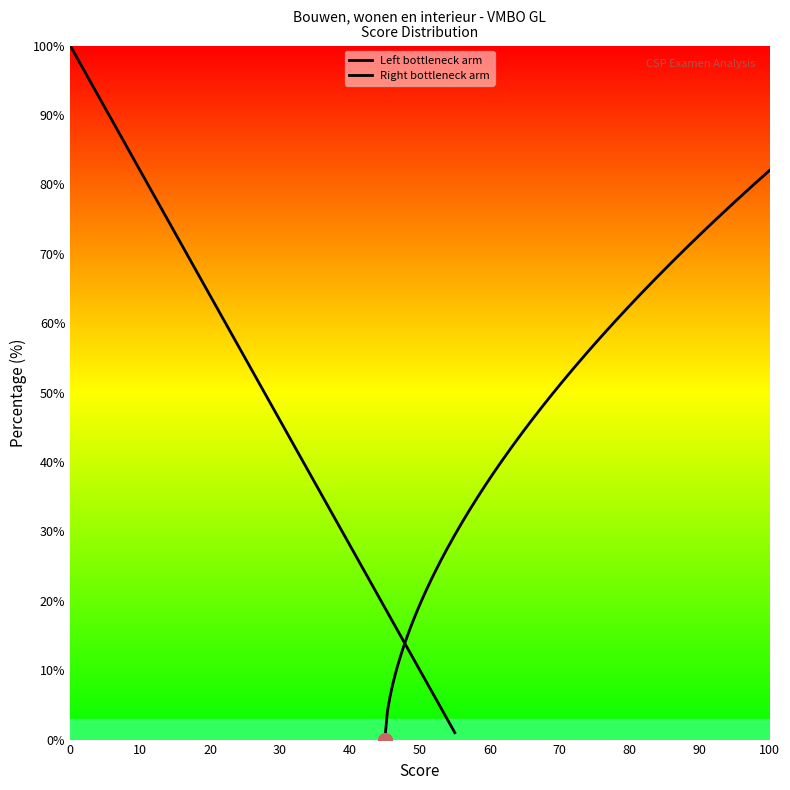

Is the value of cijfer at 53 greater than the value of cum_percentage at 41?

Yes